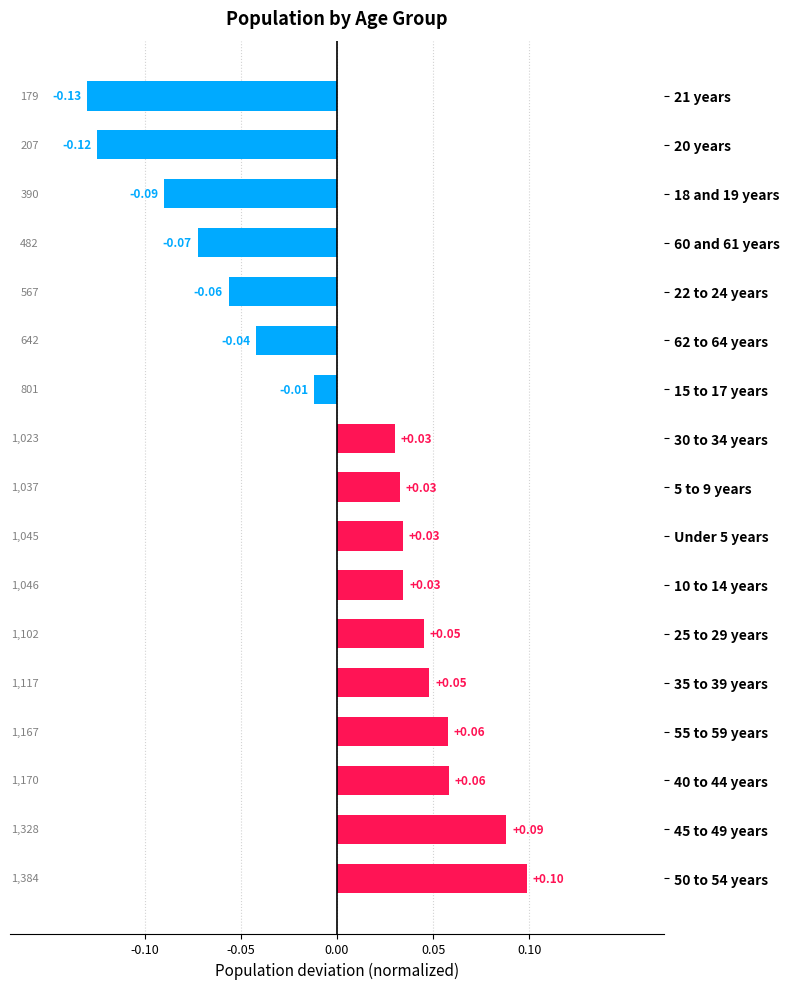

Which has a higher value, 22 to 24 years or 60 and 61 years?

22 to 24 years